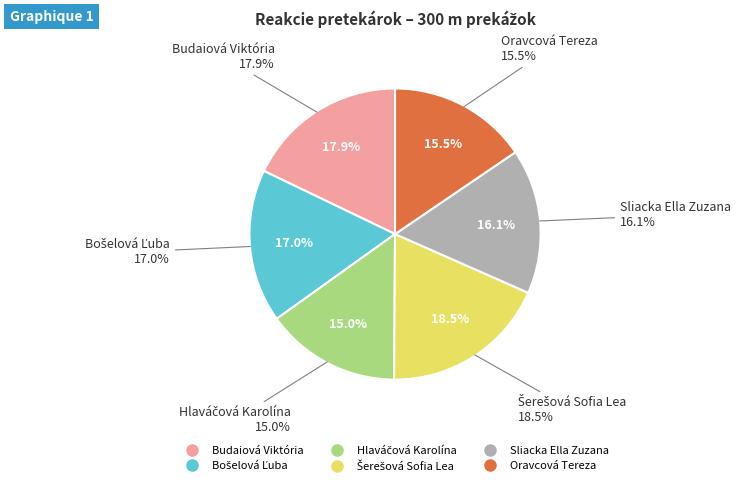

Between Šerešová Sofia Lea and Hlaváčová Karolína, which is larger?

Šerešová Sofia Lea